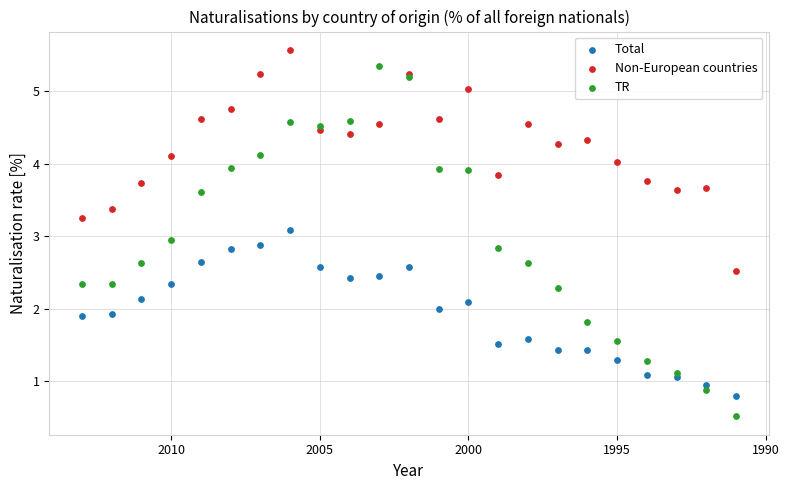

Which series reaches the maximum Y coordinate?

Non-European countries